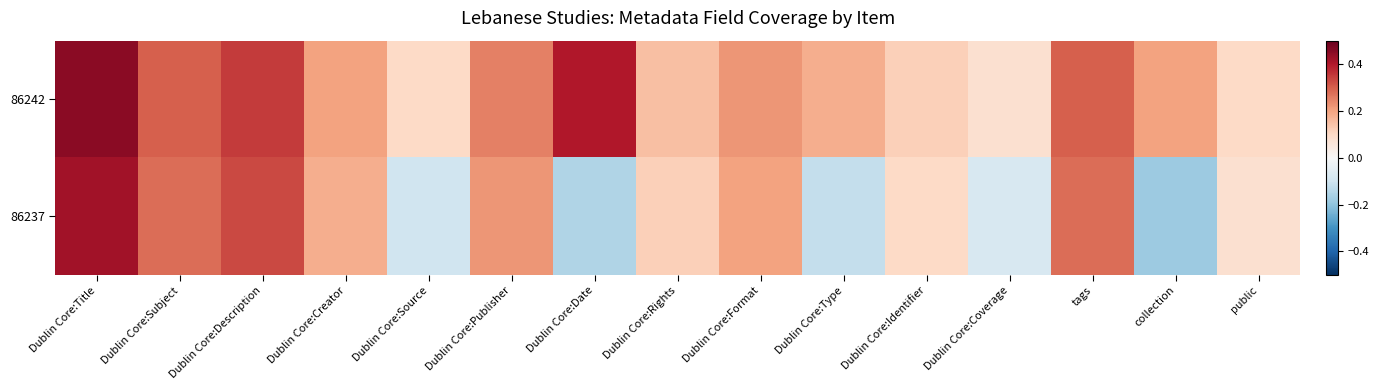

Reading left to right, extract all data points from this chart.

86242: Dublin Core:Title=0.5	Dublin Core:Subject=0.3	Dublin Core:Description=0.3	Dublin Core:Creator=0.2	Dublin Core:Source=0.1	Dublin Core:Publisher=0.2	Dublin Core:Date=0.4	Dublin Core:Rights=0.1	Dublin Core:Format=0.2	Dublin Core:Type=0.2	Dublin Core:Identifier=0.1	Dublin Core:Coverage=0.1	tags=0.3	collection=0.2	public=0.1
86237: Dublin Core:Title=0.4	Dublin Core:Subject=0.3	Dublin Core:Description=0.3	Dublin Core:Creator=0.2	Dublin Core:Source=-0.1	Dublin Core:Publisher=0.2	Dublin Core:Date=-0.1	Dublin Core:Rights=0.1	Dublin Core:Format=0.2	Dublin Core:Type=-0.1	Dublin Core:Identifier=0.1	Dublin Core:Coverage=-0.1	tags=0.3	collection=-0.2	public=0.1